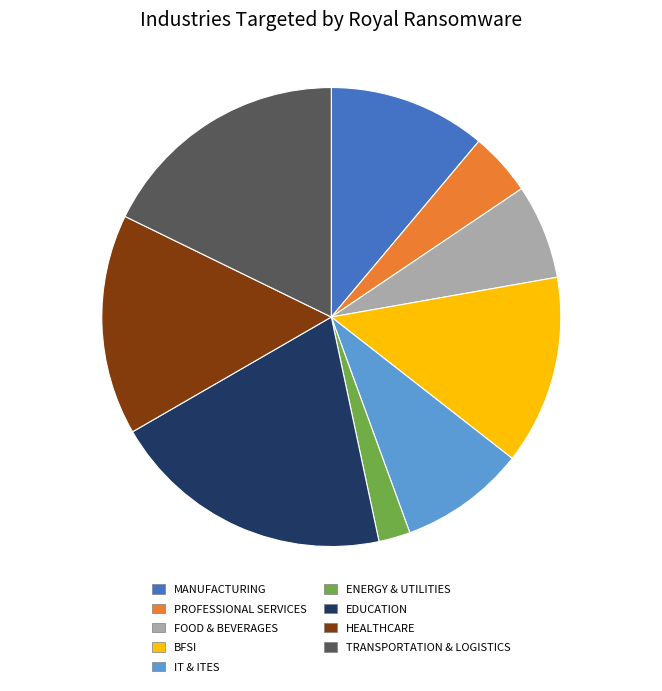

How many slices are in this pie chart?

9